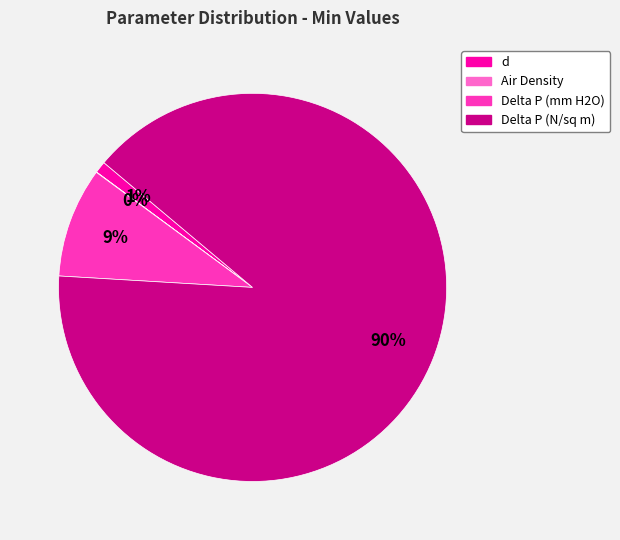

What is the largest slice in the pie chart?

Delta P (N/sq m)